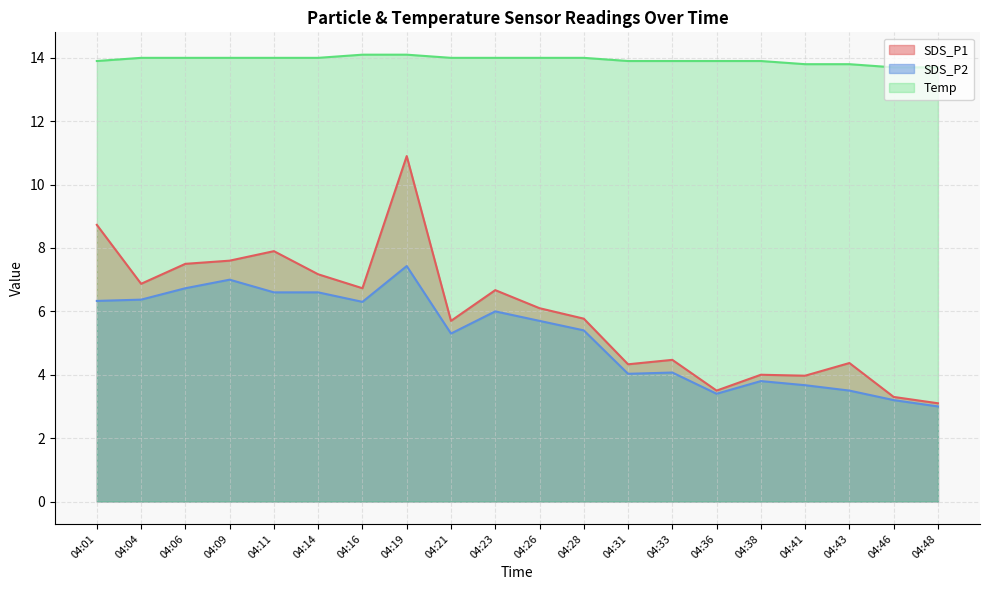

What is the sum of all SDS_P2 values?

104.4